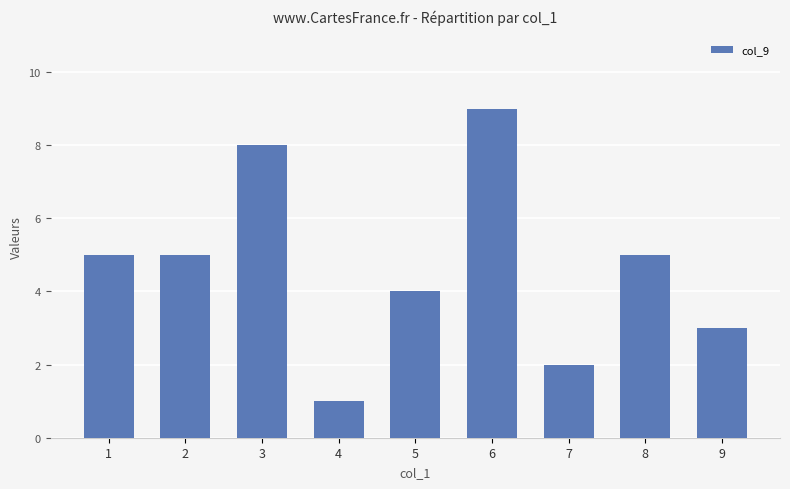

Does the chart contain stacked bars?

No